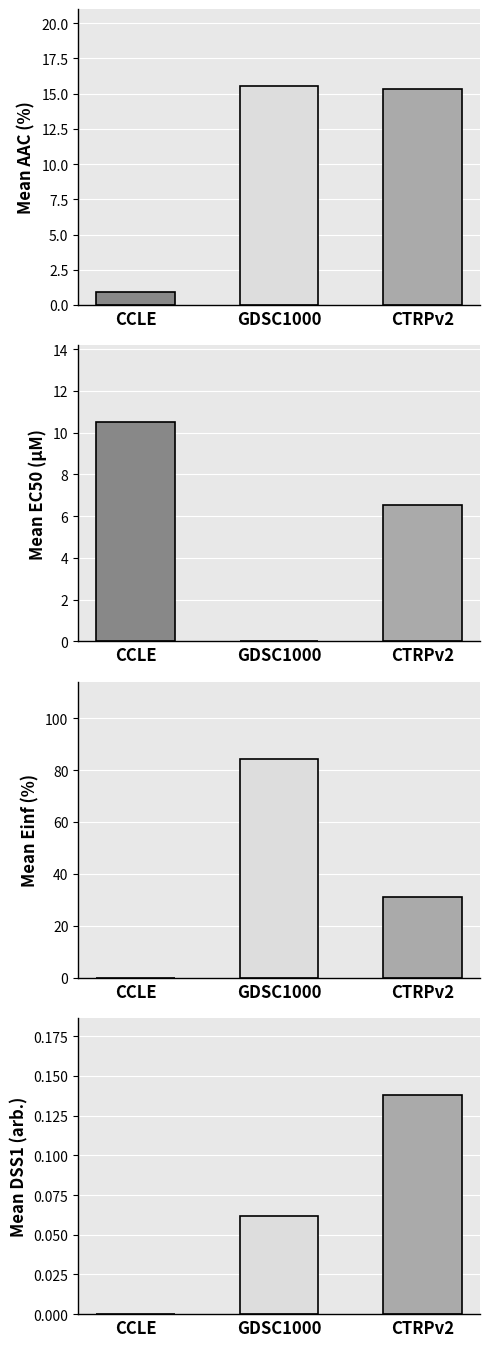

What is the value of the EC50 (µM) bar at the 1st from the left?

10.5